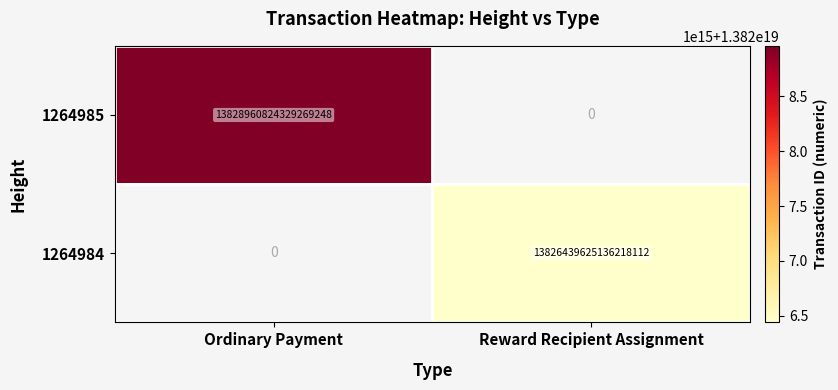

The value of 1264985 at Ordinary Payment is 24213302447206510592. True or false?

False